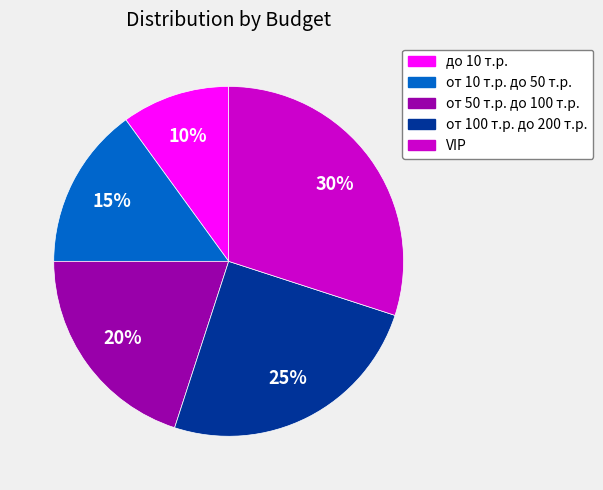

Does any single category account for the majority?

No